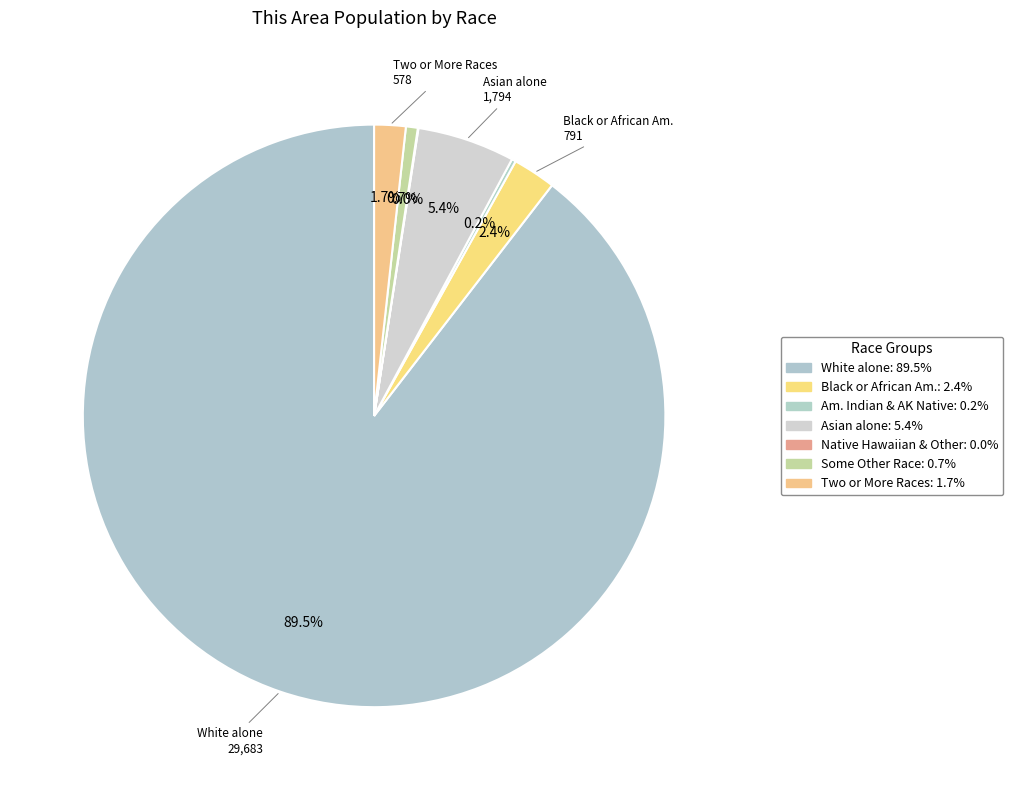

Which category has the biggest portion of the pie?

White alone